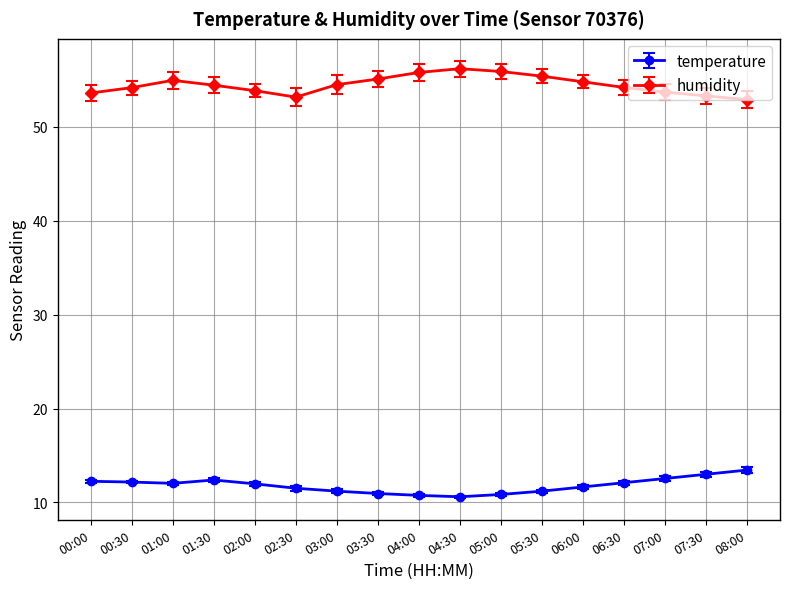

Rank the series at 05:00 from highest to lowest value.

humidity, temperature